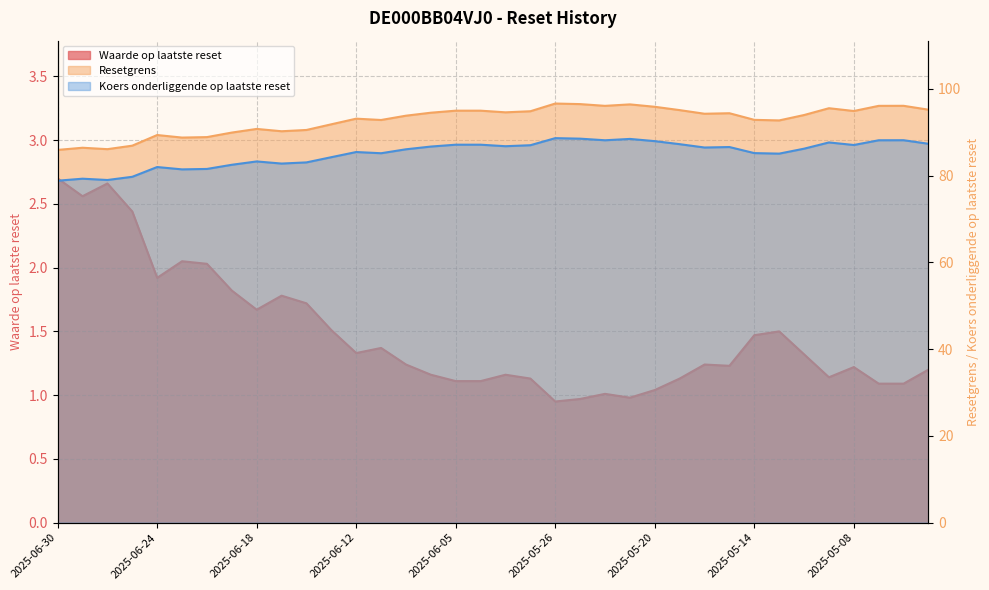

What are all the series names shown in the legend?

Waarde op laatste reset, Resetgrens, Koers onderliggende op laatste reset